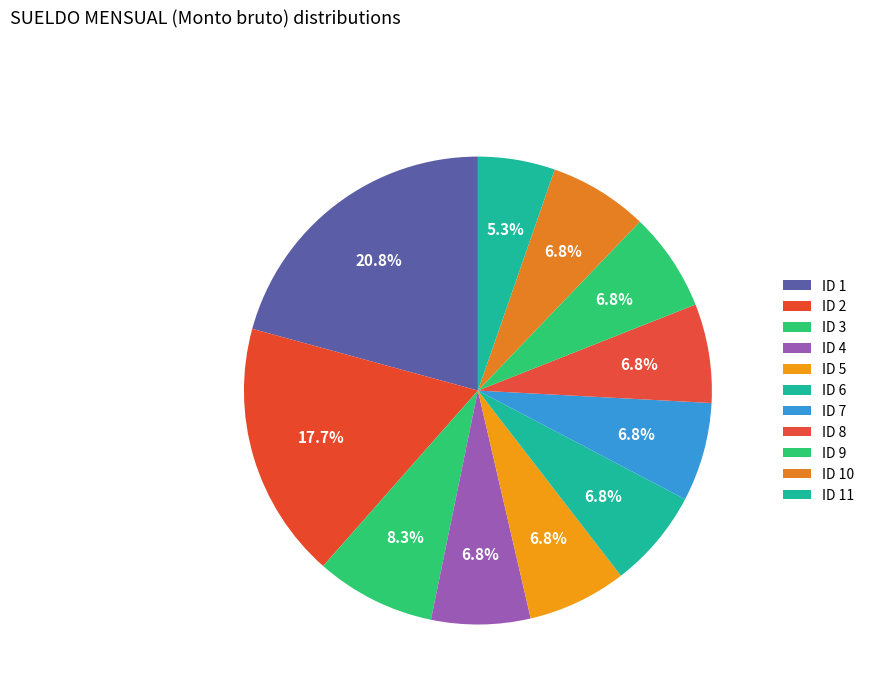

How many segments does this pie chart have?

11